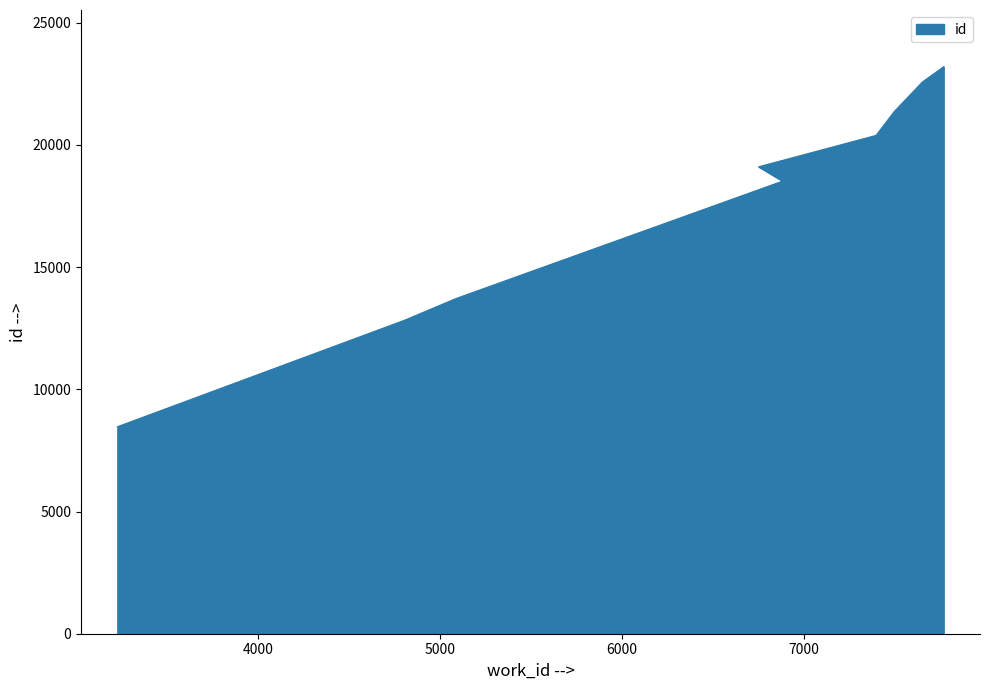

What is the approximate value at 7498, to the nearest 100?

21400